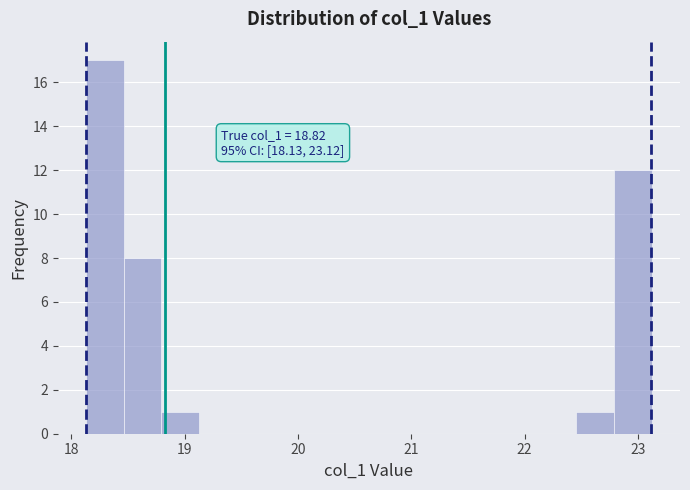

Read against the x-axis, roughly where is the centre of the tallest bar?

18.3